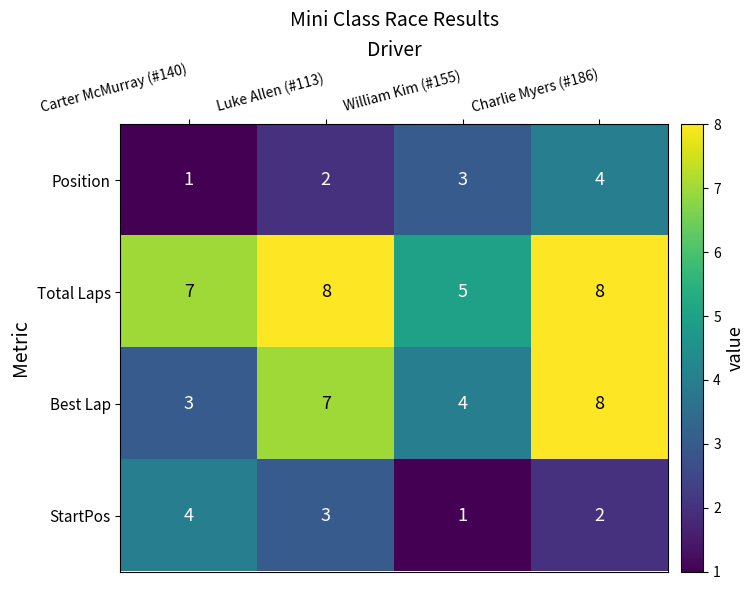

Rank the series at Carter McMurray (#140) from lowest to highest value.

Position, Best Lap, StartPos, Total Laps